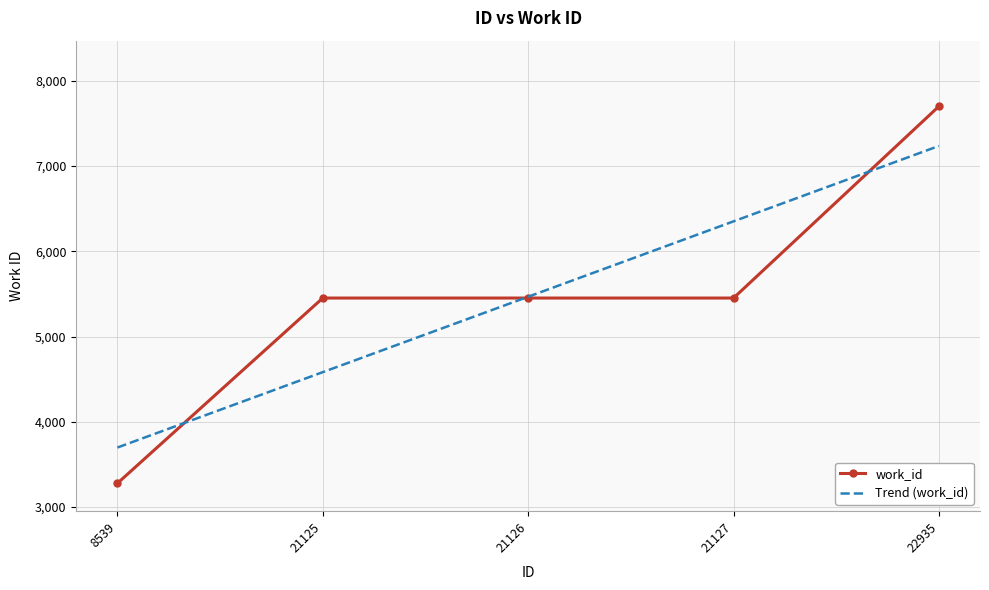

Rank the series at 8539 from highest to lowest value.

Trend (work_id), work_id